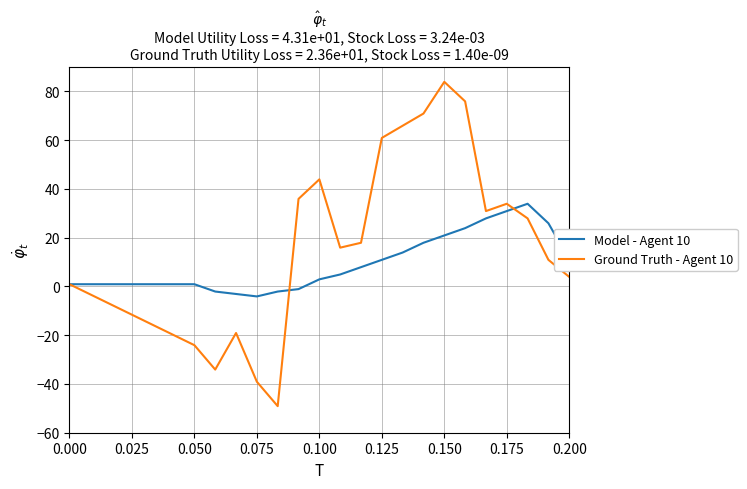

How many values in the Ground Truth - Agent 10 series are below 27?

10